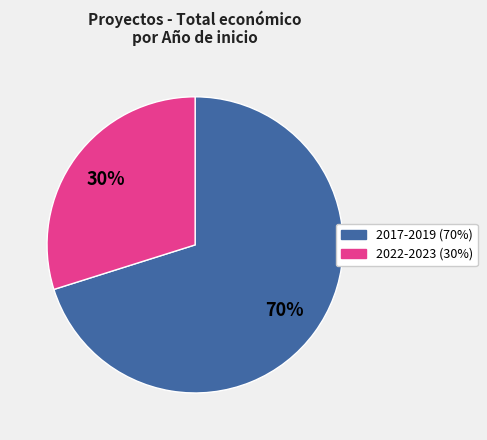

To the nearest percent, what is the difference between the largest and smallest slice percentages?

40%